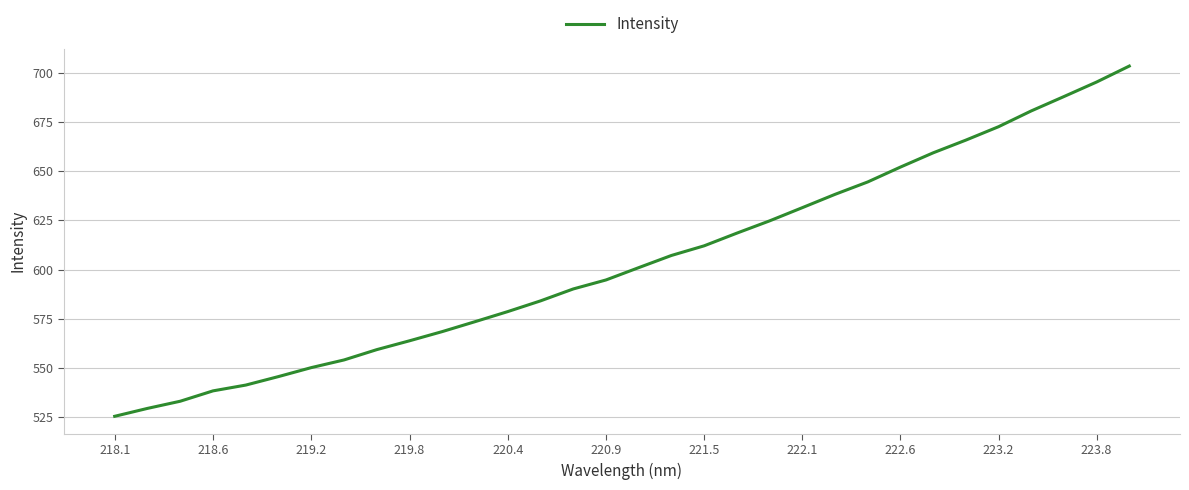

What is the minimum value shown in the chart?

525.5